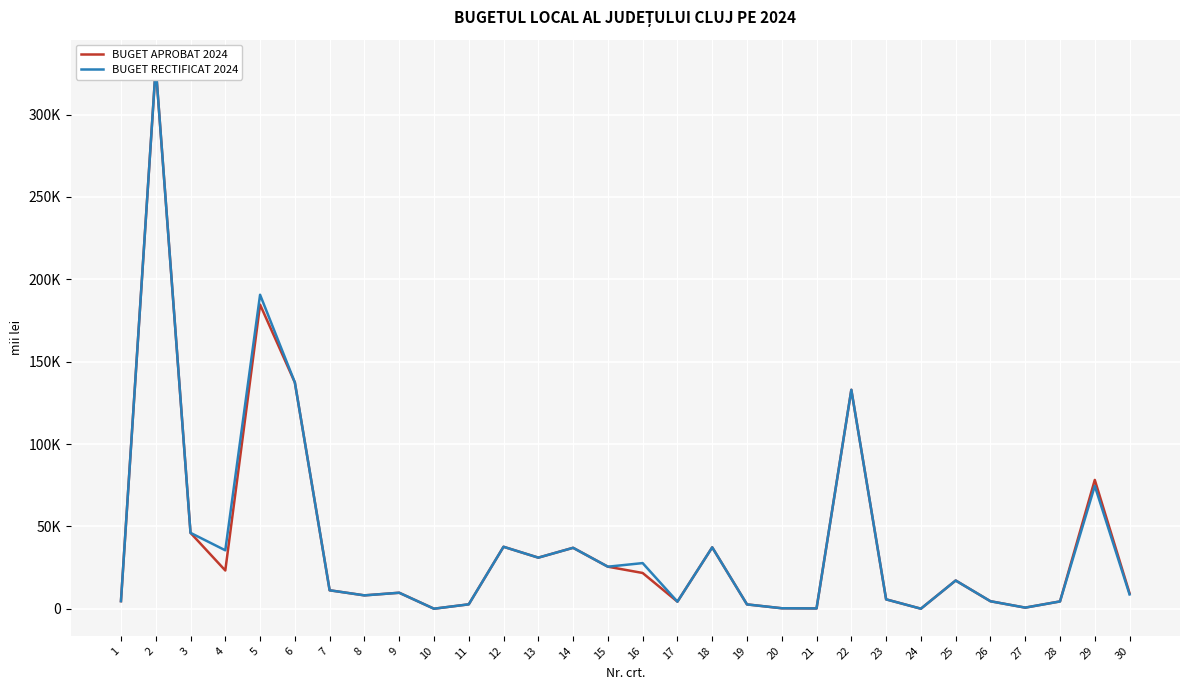

True or false: BUGET APROBAT 2024 has more than 0 points higher than both neighbors.

True